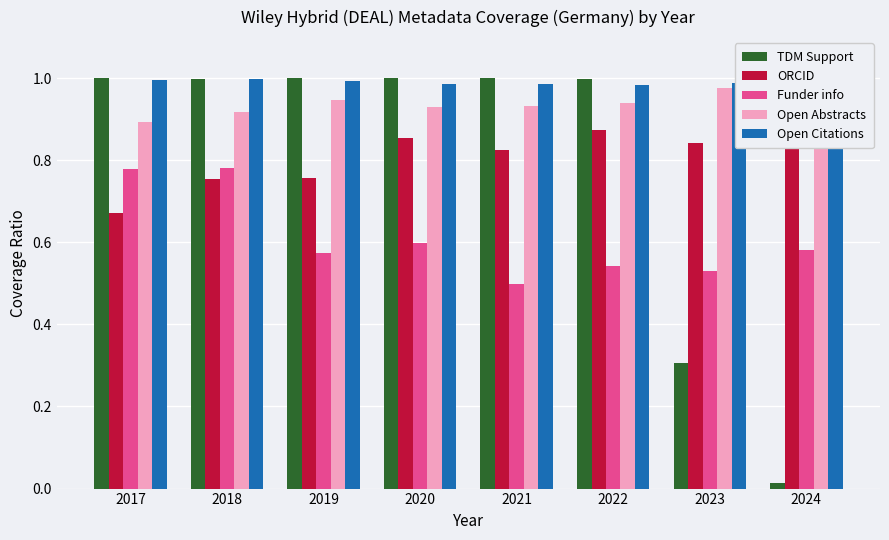

What is the difference between the second highest and minimum values in the Funder info series?

0.3